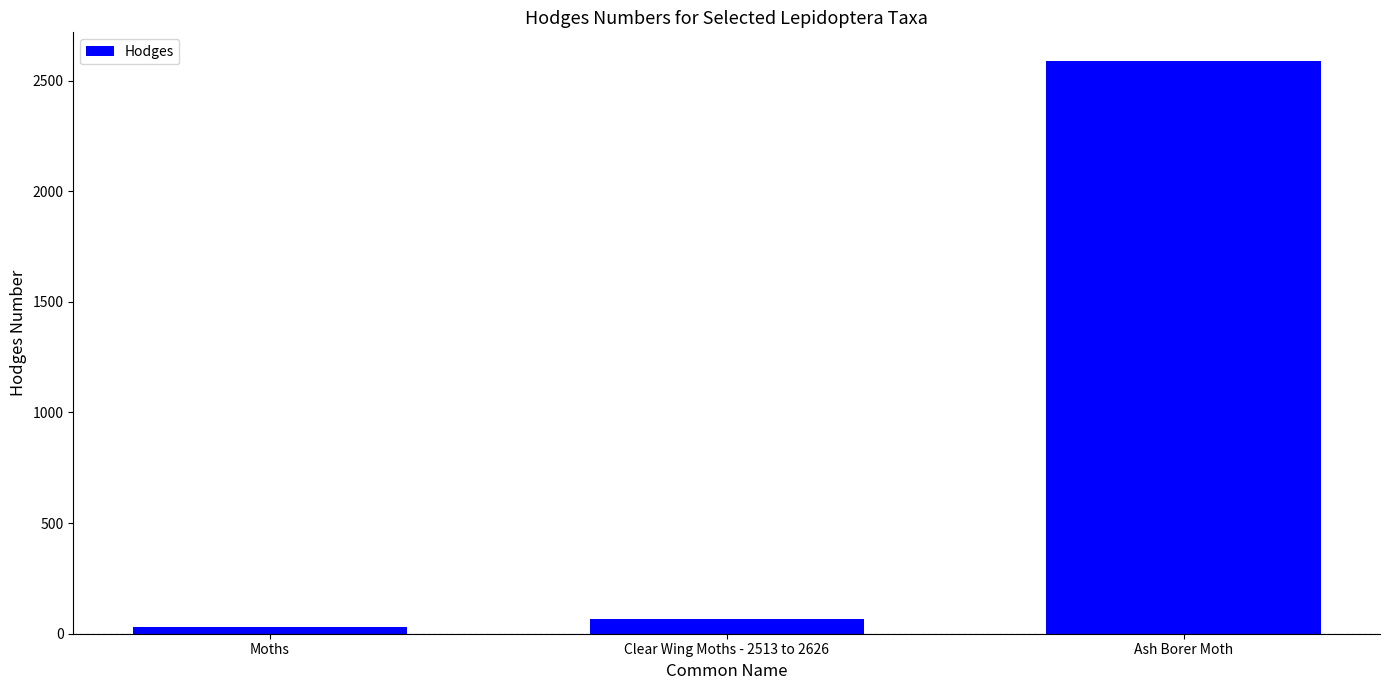

Rank the categories by value from lowest to highest.

Moths, Clear Wing Moths - 2513 to 2626, Ash Borer Moth